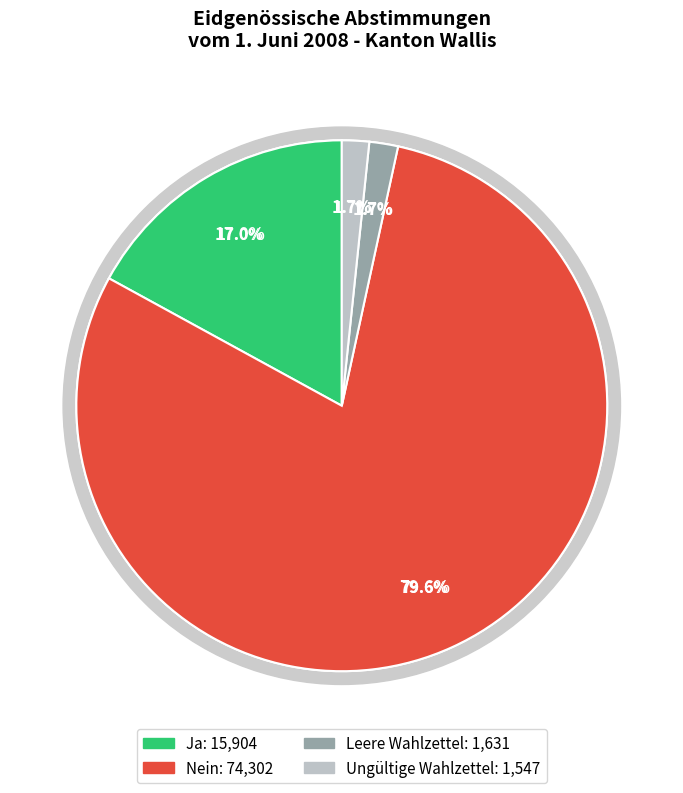

True or false: Ja accounts for 9% of the total.

False